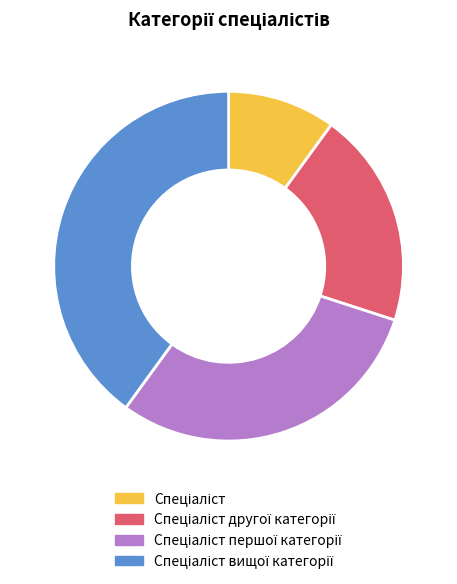

Does any single category account for the majority?

No